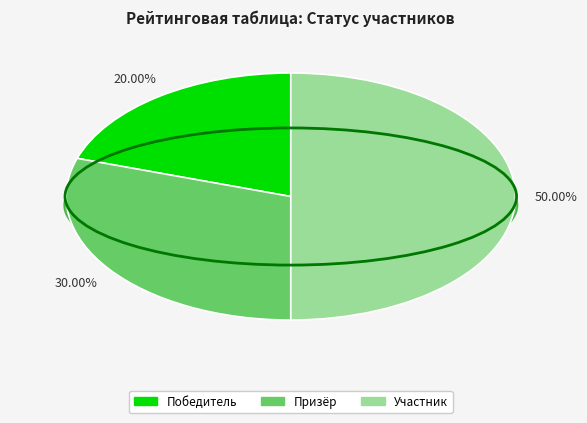

To the nearest percent, what is the difference between the largest and smallest slice percentages?

30%